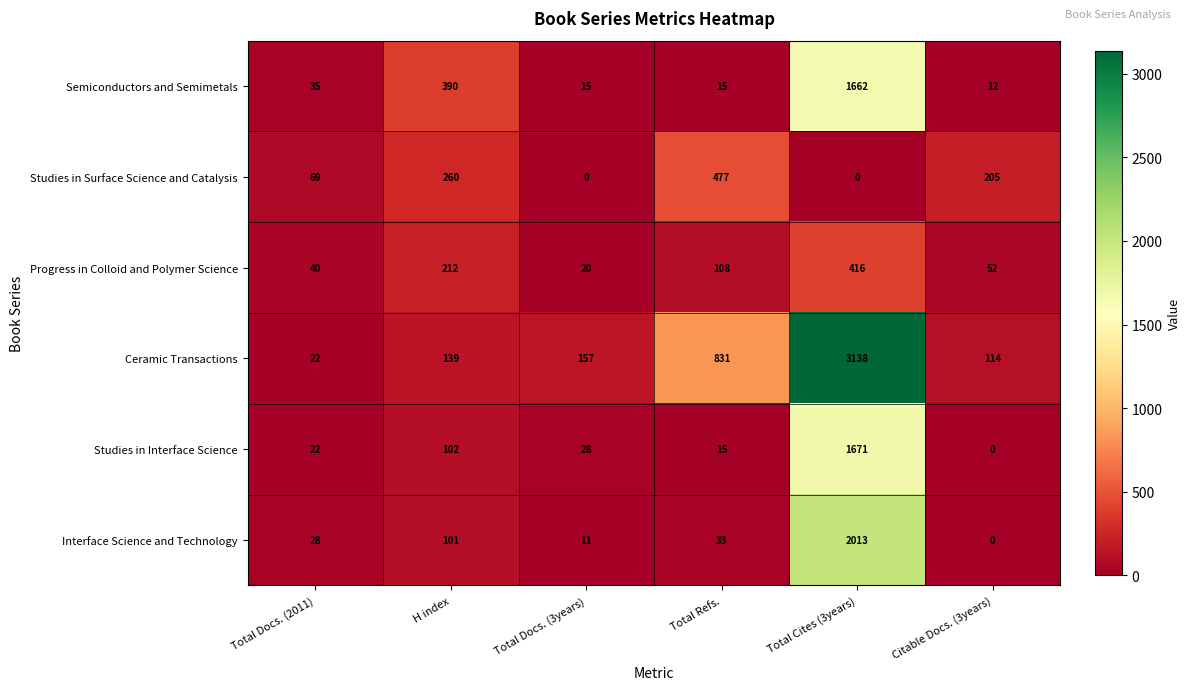

Rank the series by their maximum value, from lowest to highest.

Progress in Colloid and Polymer Science, Studies in Surface Science and Catalysis, Semiconductors and Semimetals, Studies in Interface Science, Interface Science and Technology, Ceramic Transactions